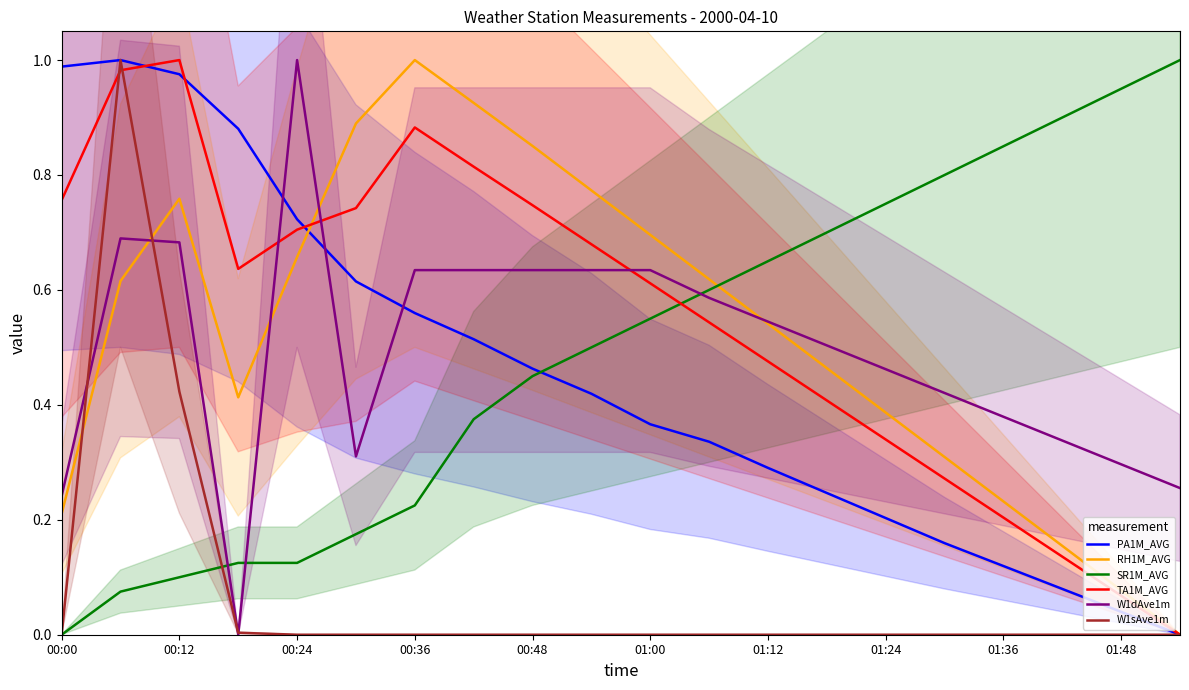

At how many categories does at least one series exceed 0?

20